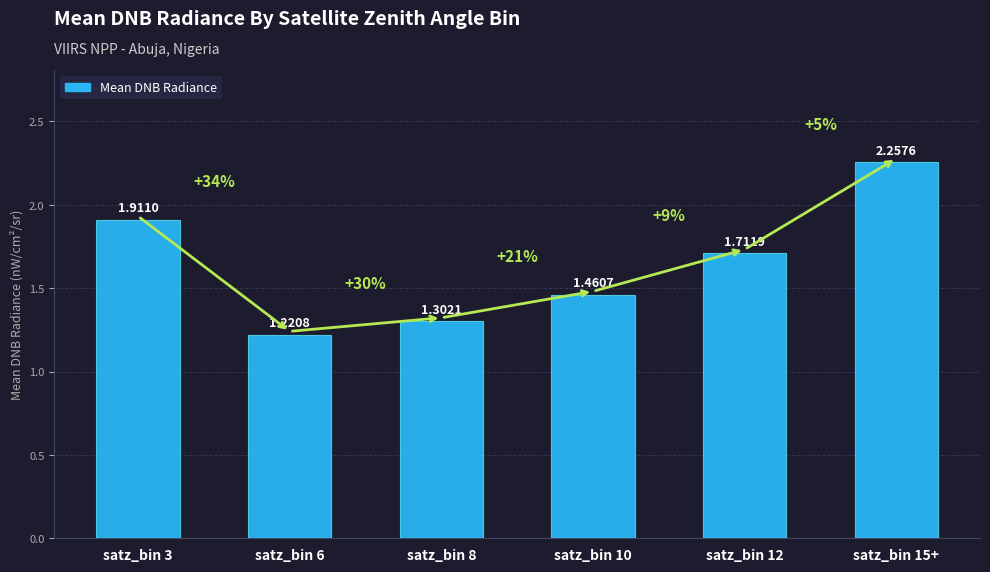

The value at satz_bin 8 is 0.8. True or false?

False